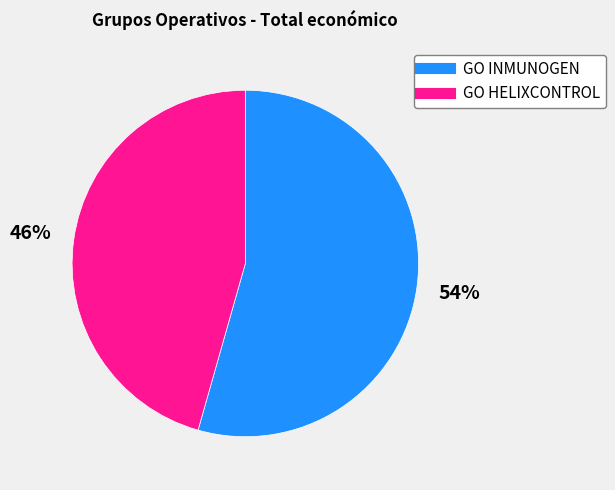

To the nearest percent, what percentage of the pie is GO INMUNOGEN?

54%